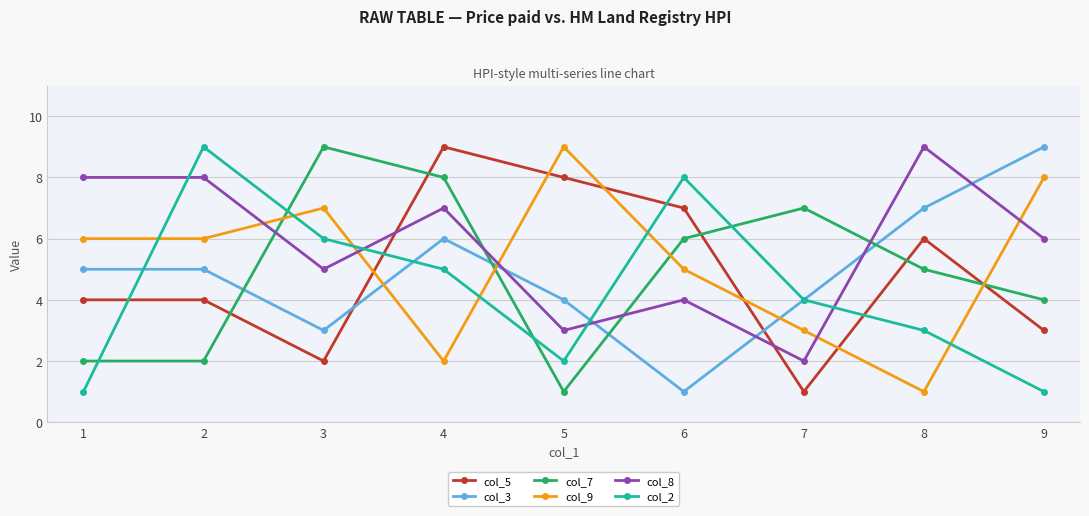

Between 3 and 5, which series saw the biggest shift?

col_7